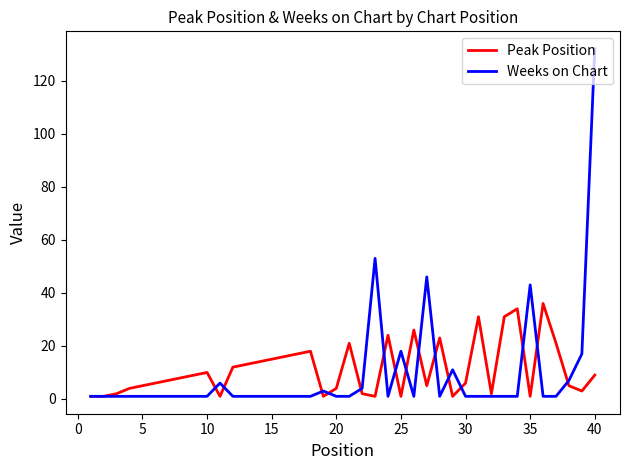

Rank the series by their maximum value, from highest to lowest.

Weeks on Chart, Peak Position